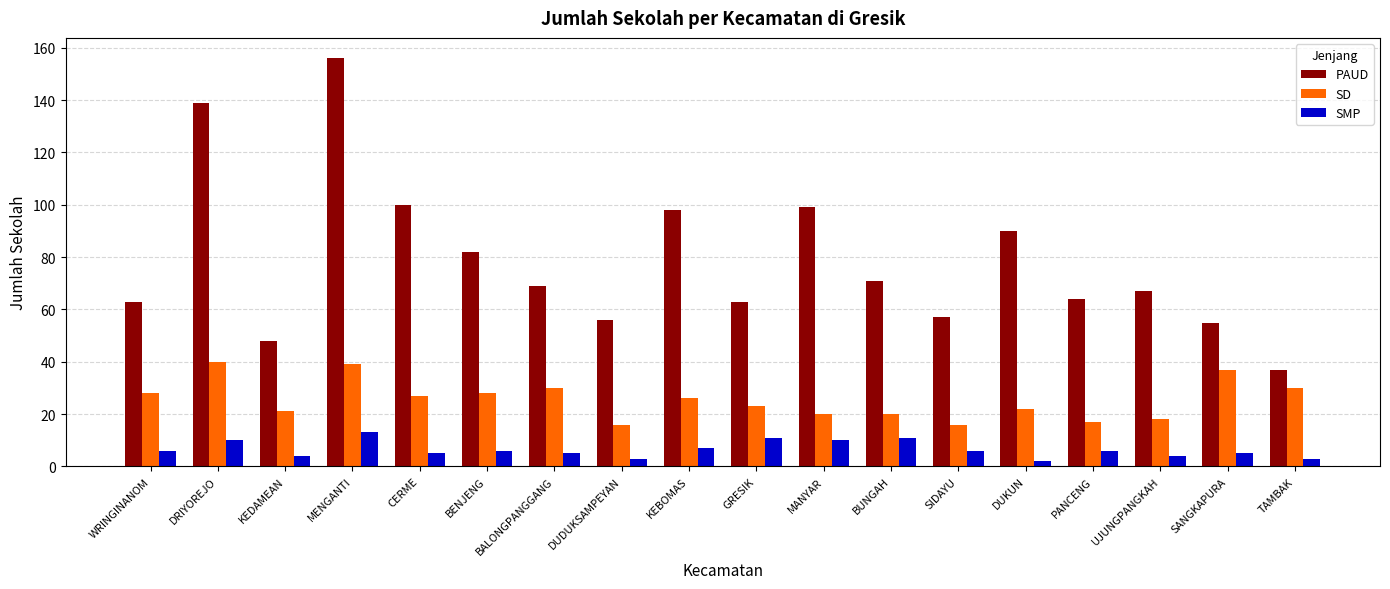

What is the maximum value shown in the chart?

156